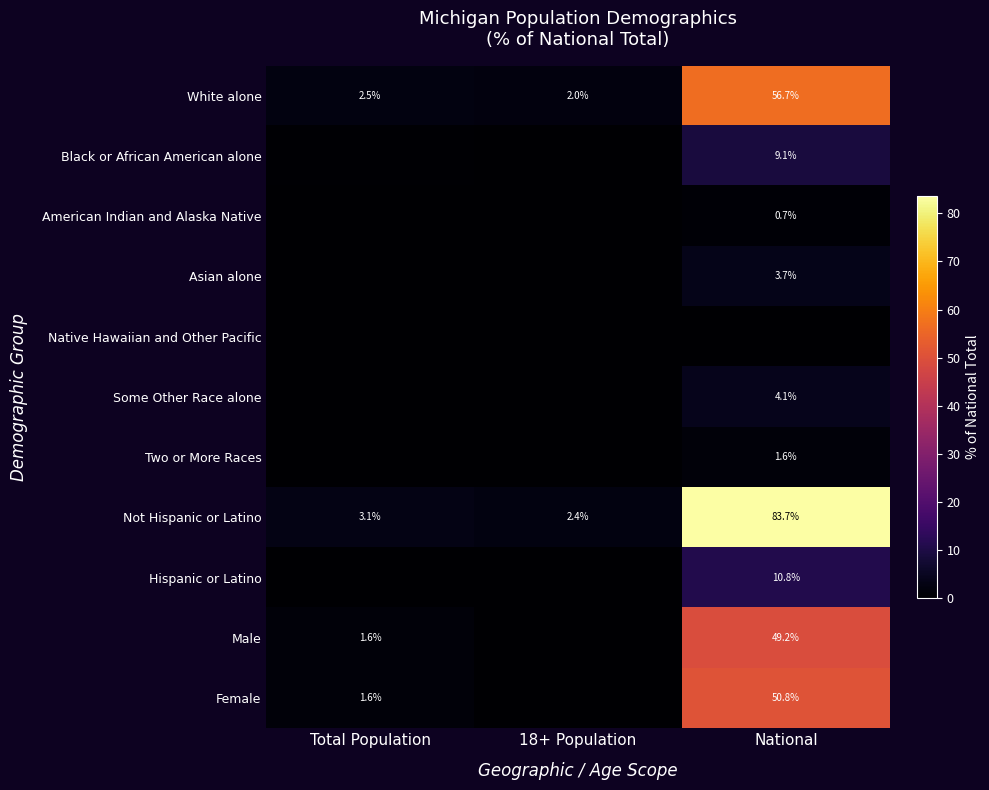

At which label is White alone closest to 29?

Total Population